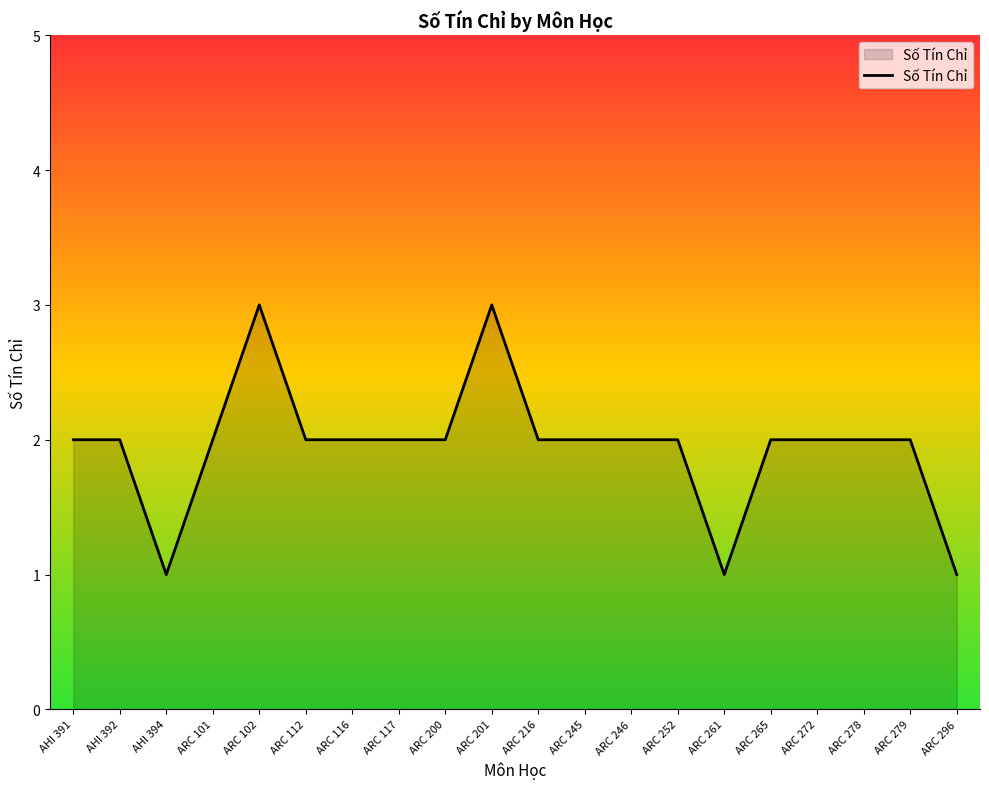

What is the difference between the second highest and minimum values?

2